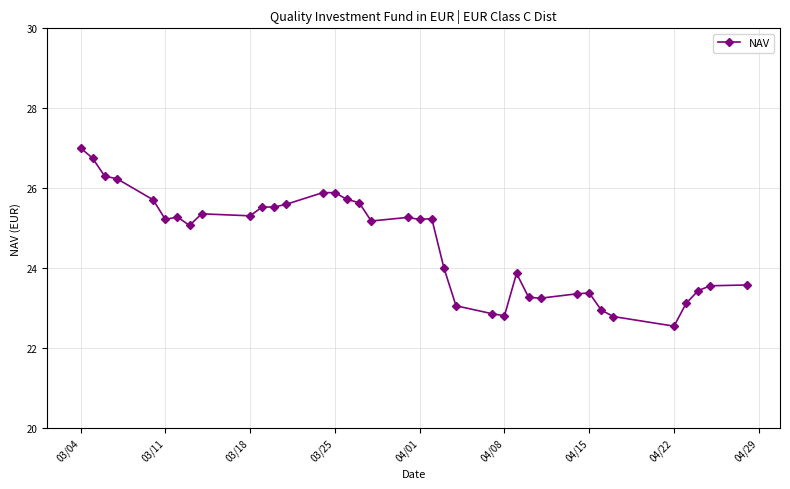

What is the smallest value displayed?

22.6